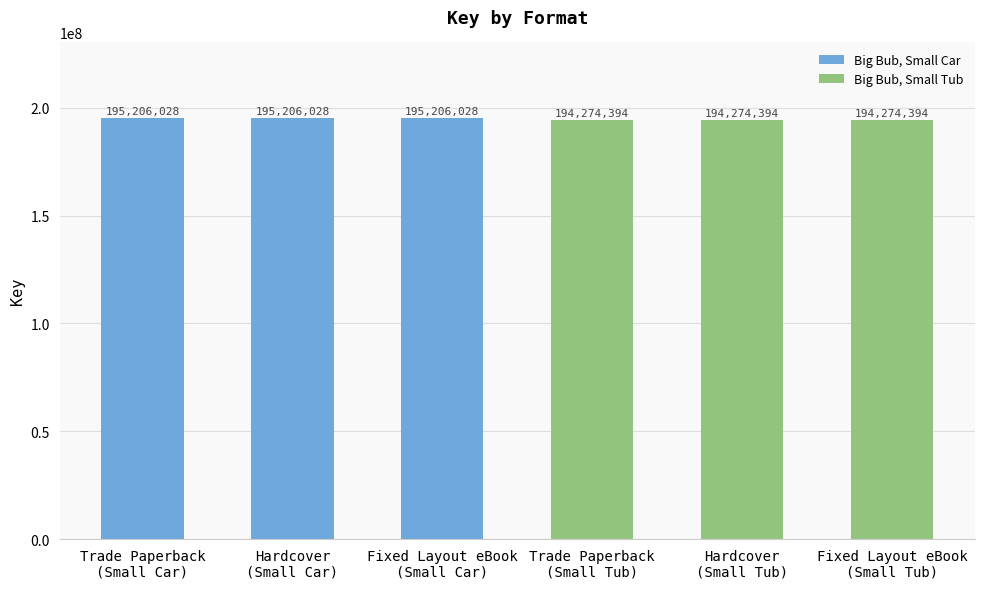

Which has a higher value, Hardcover
(Small Car) or Fixed Layout eBook
(Small Tub)?

Hardcover
(Small Car)